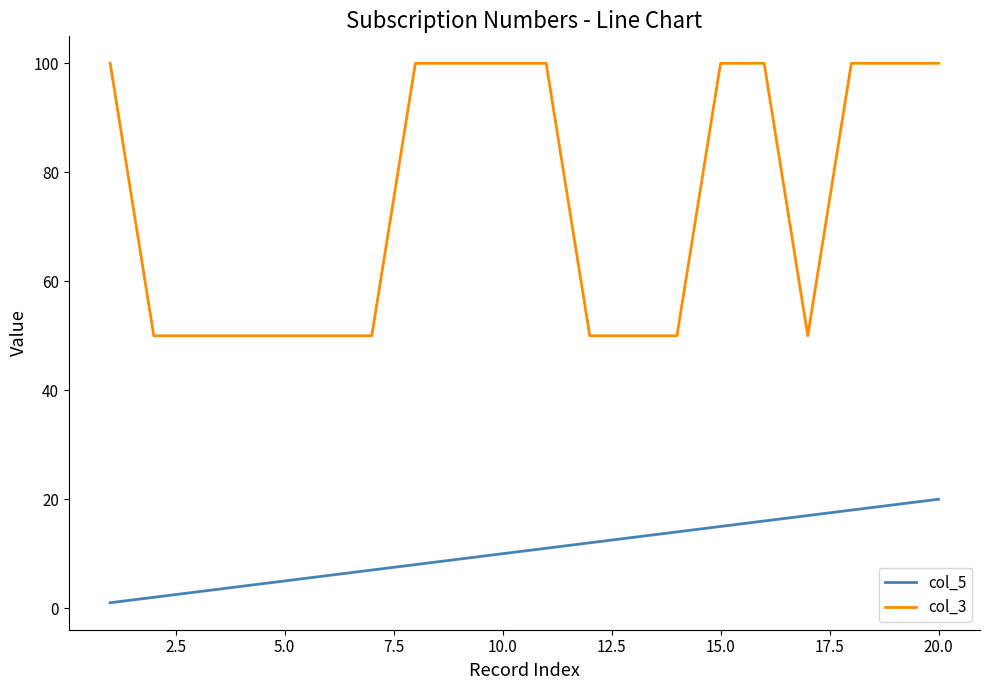

How many lines are shown in the chart?

2